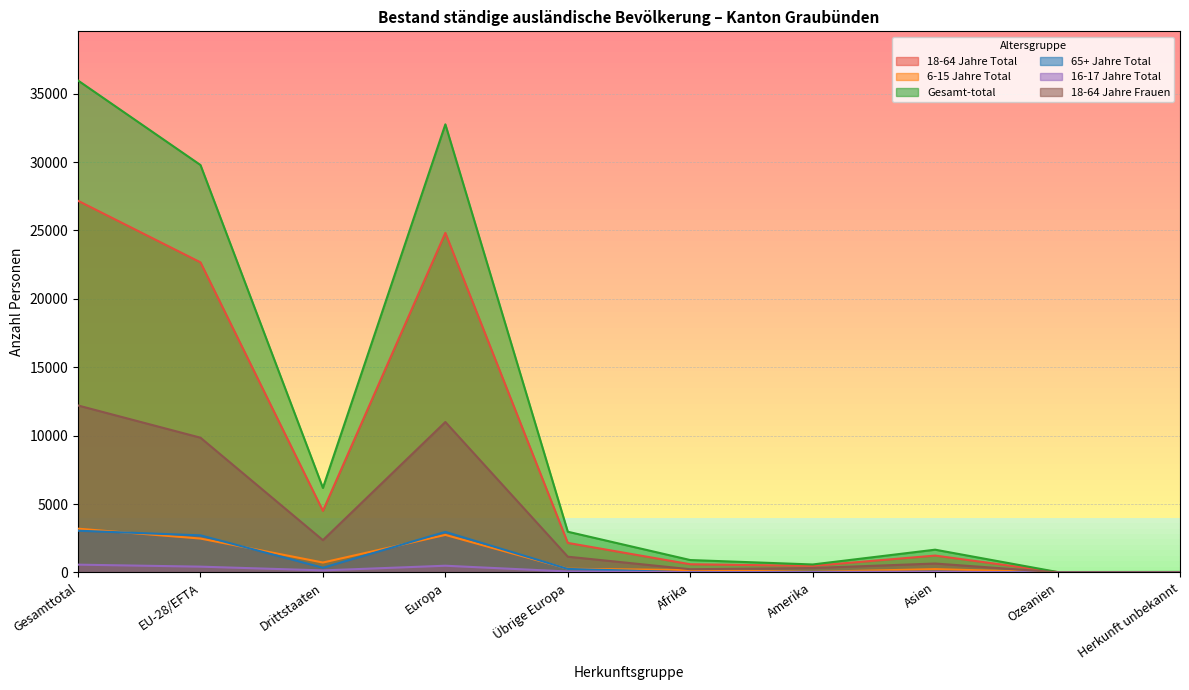

What is the difference between the maximum and minimum values in the 18-64 Jahre Total series?

27148